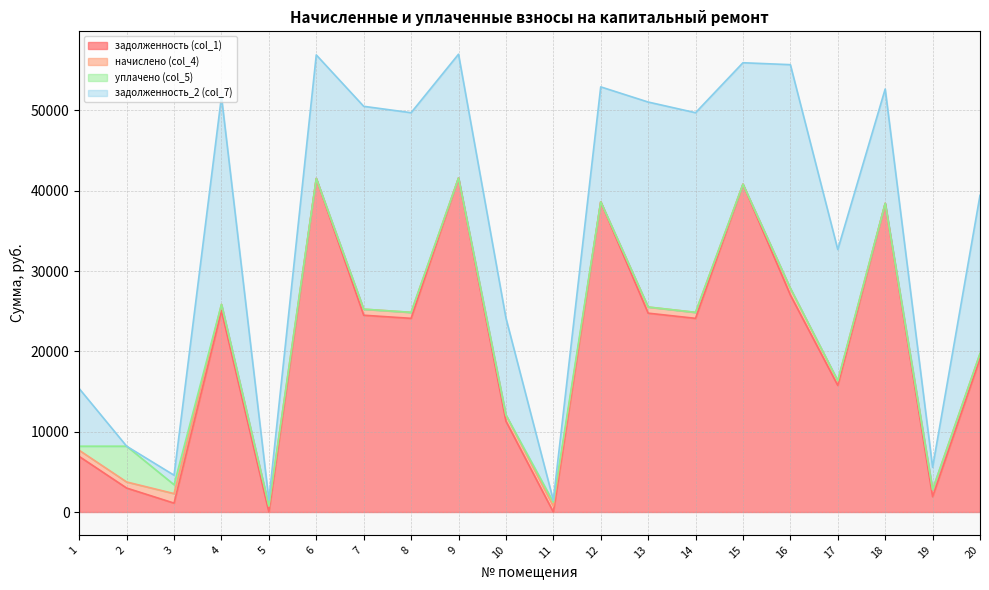

Between 9 and 8, which is larger?

9